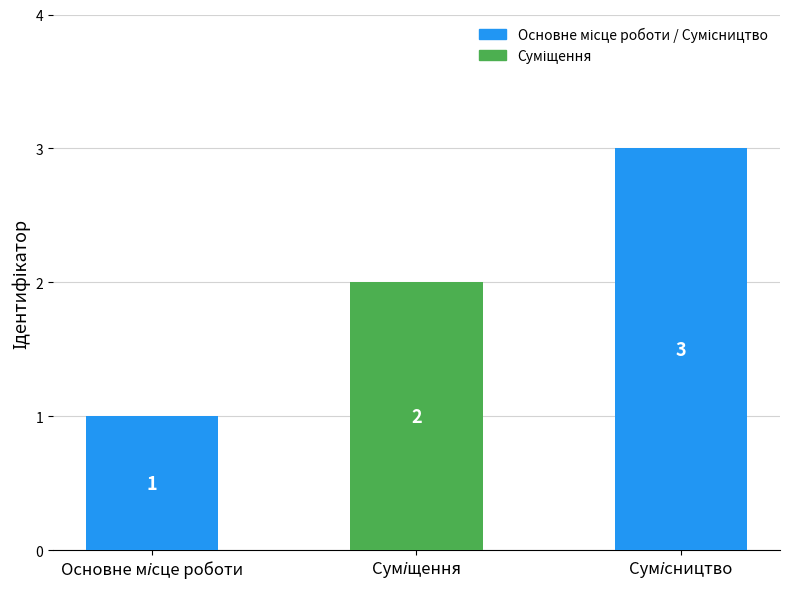

What is the value of the 1st bar from the left?

1